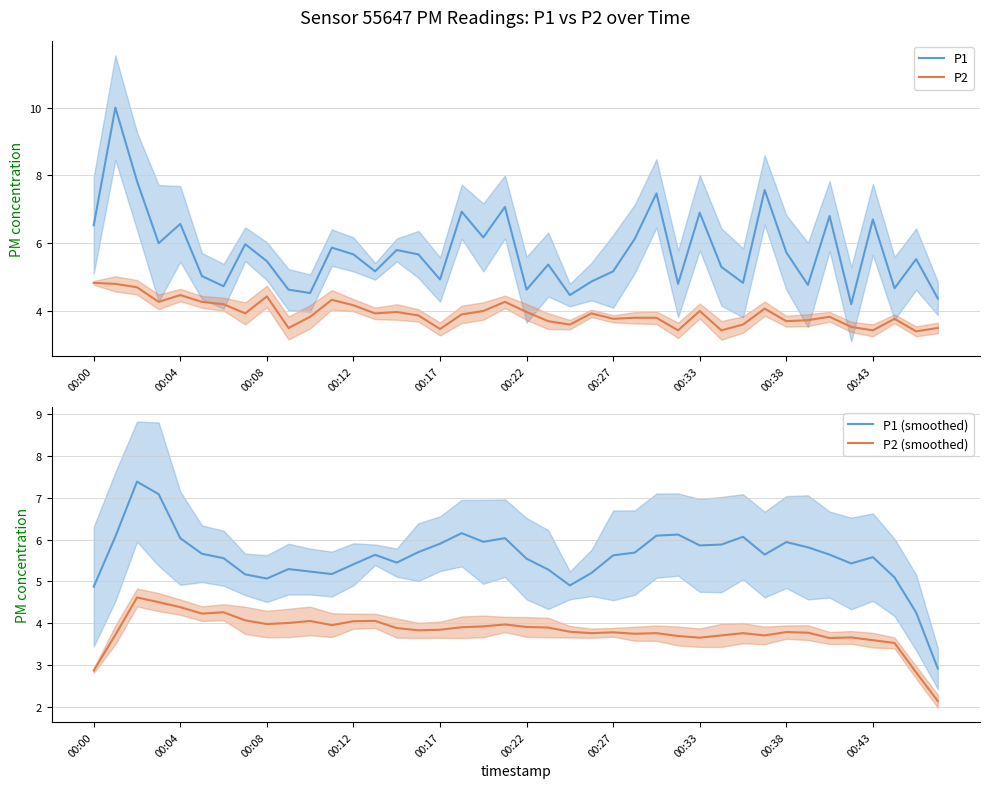

Does the chart display data point markers on the line(s)?

No